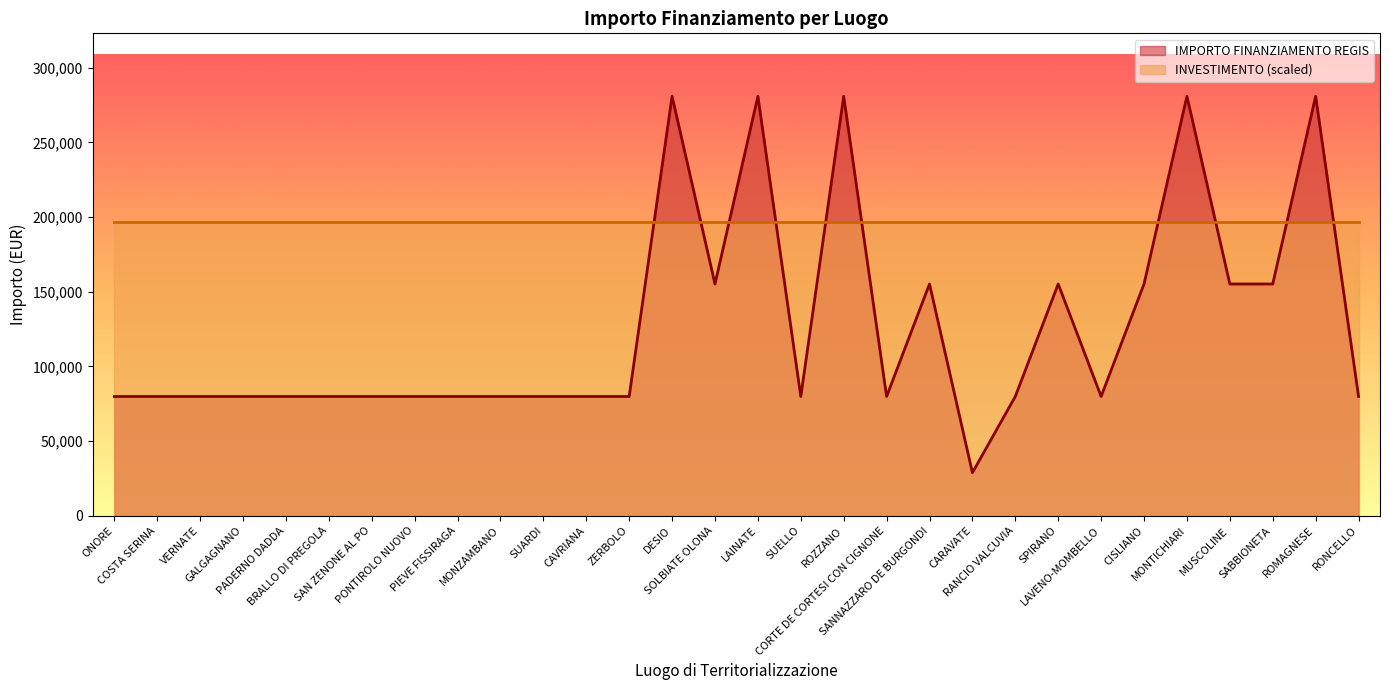

Is it true that the value at SPIRANO is 155234?

True